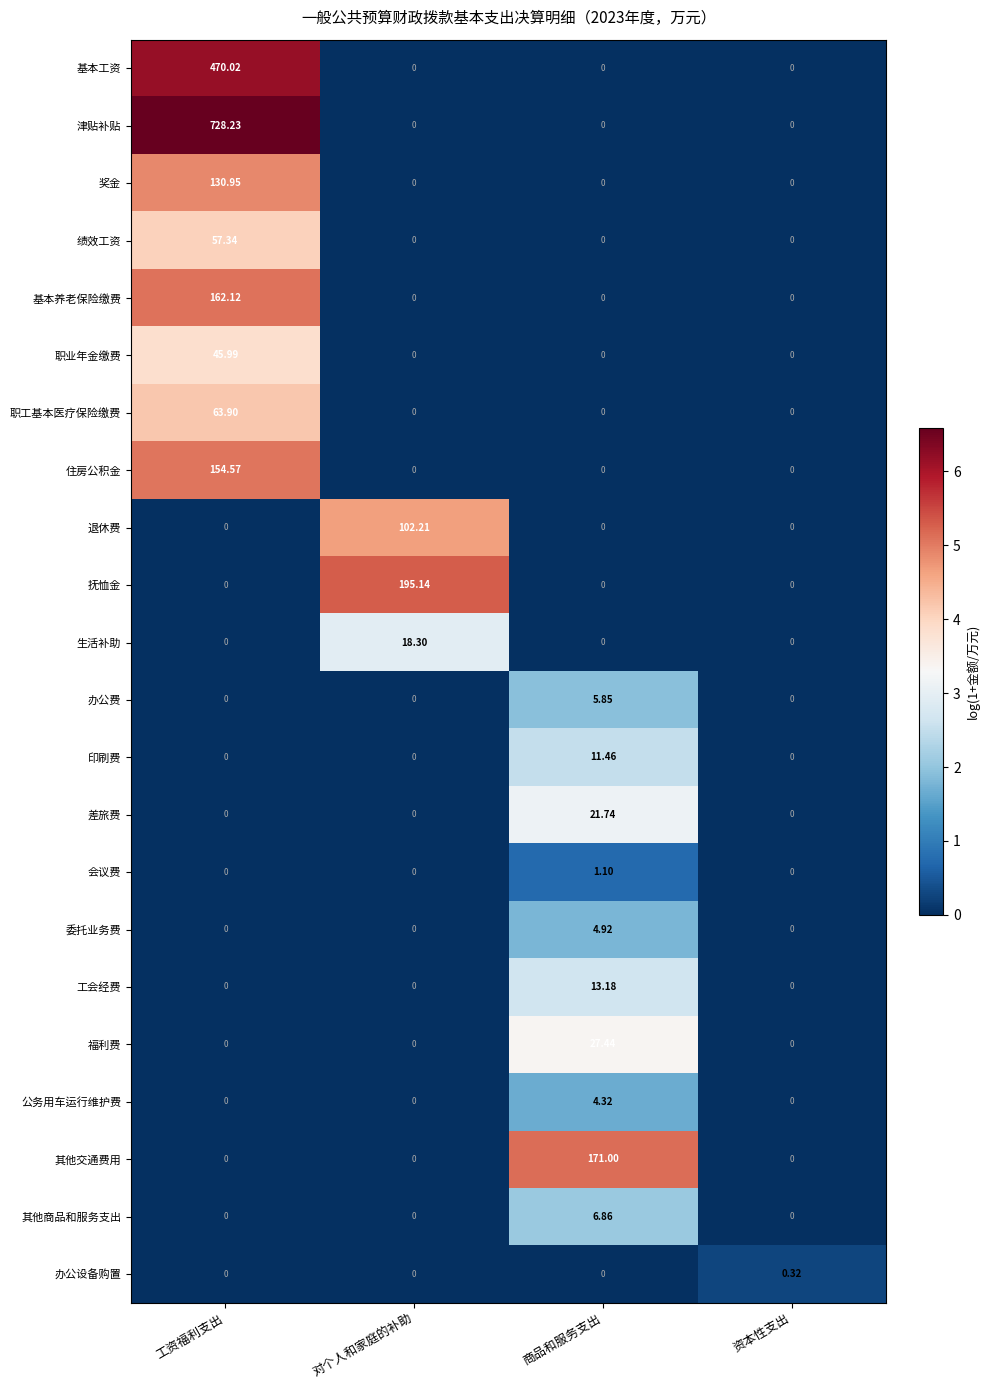

Which series has the largest total across all categories?

津贴补贴